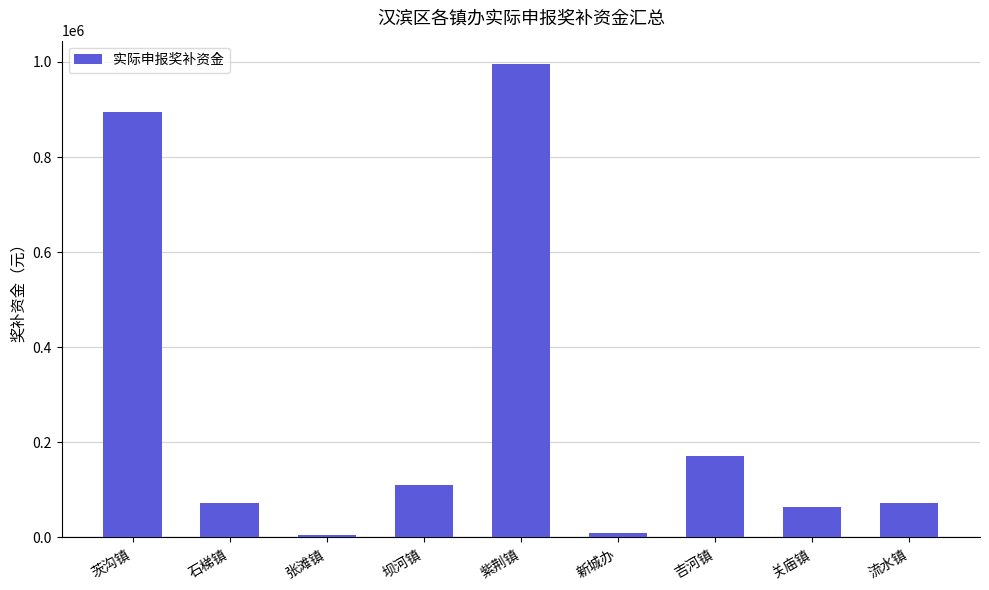

What is the greatest value displayed?

995100